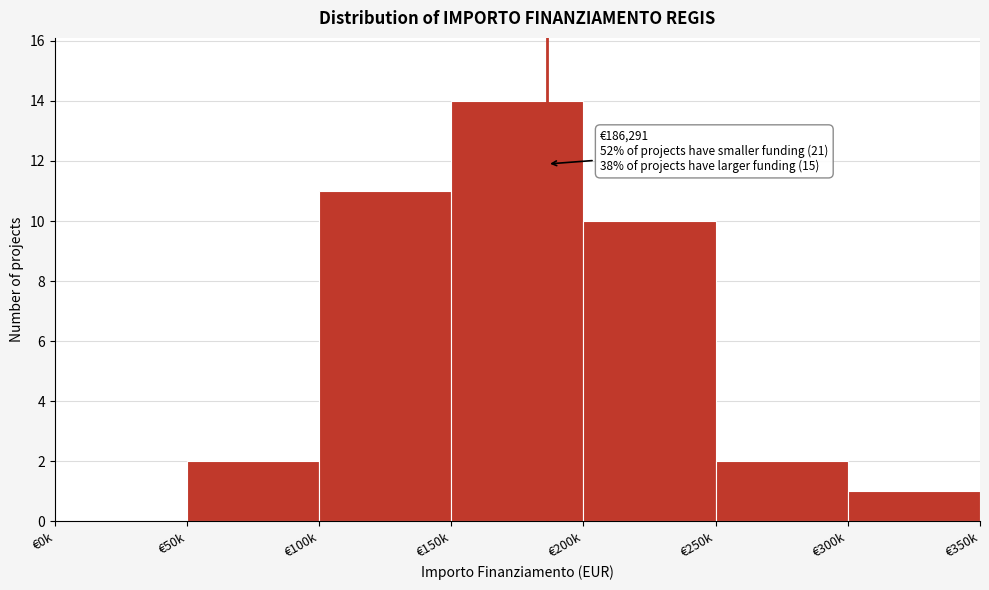

Reading right to left, what are all the values shown in this chart?

€300k=1	€250k=2	€200k=10	€150k=14	€100k=11	€50k=2	€0k=0